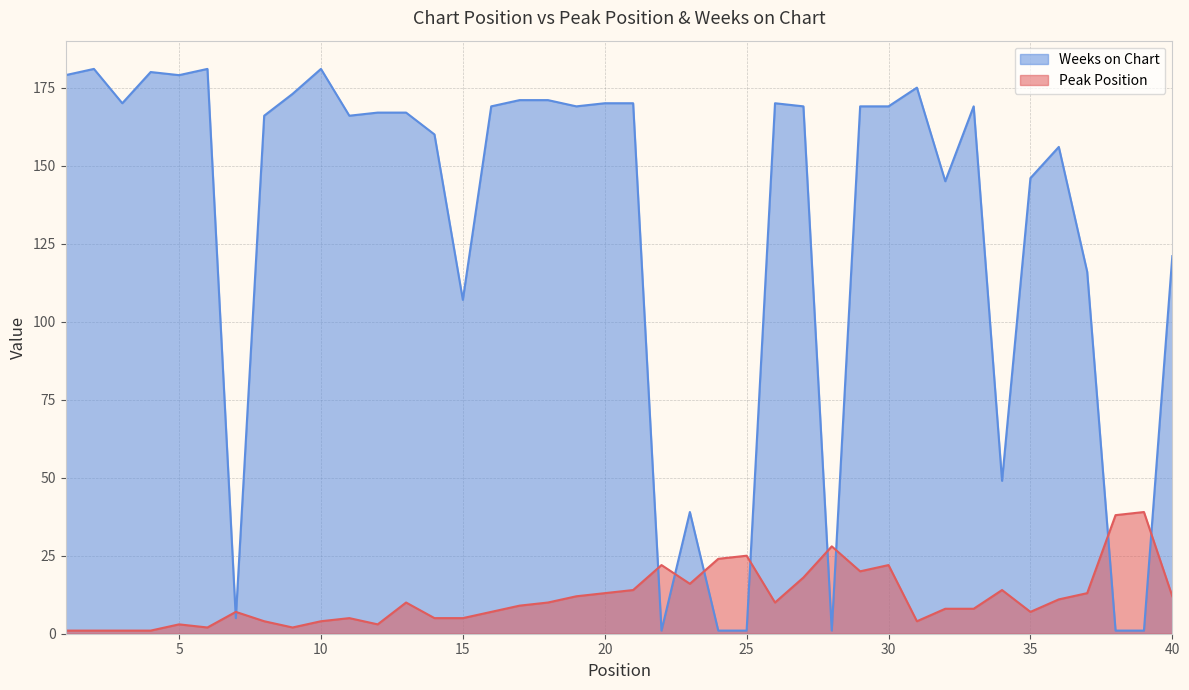

Does the chart have visible grid lines?

Yes